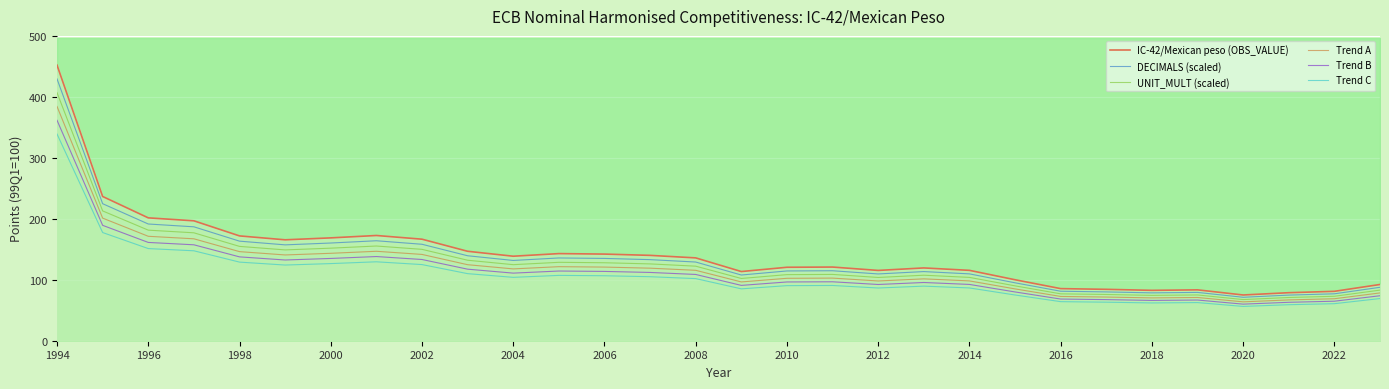

Reading right to left, list all the values displayed in this chart.

IC-42/Mexican peso (OBS_VALUE): 92.2	81.0	78.8	75.0	83.4	82.6	84.3	85.4	100.0	115.4	119.4	115.3	120.8	120.5	113.5	135.9	140.0	142.1	142.9	138.6	146.7	166.5	172.6	168.7	165.5	171.9	196.7	201.5	236.6	452.0
DECIMALS (scaled): 87.6	77.0	74.8	71.3	79.2	78.5	80.1	81.2	95.0	109.7	113.4	109.5	114.8	114.4	107.8	129.1	133.0	135.0	135.7	131.7	139.4	158.2	164.0	160.3	157.2	163.3	186.8	191.4	224.7	429.4
UNIT_MULT (scaled): 83.0	72.9	70.9	67.5	75.1	74.4	75.9	76.9	90.0	103.9	107.4	103.8	108.7	108.4	102.1	122.3	126.0	127.9	128.6	124.7	132.0	149.9	155.3	151.8	149.0	154.7	177.0	181.4	212.9	406.8
Trend A: 78.4	68.9	67.0	63.8	70.9	70.2	71.6	72.6	85.0	98.1	101.5	98.0	102.7	102.4	96.4	115.5	119.0	120.8	121.5	117.8	124.7	141.6	146.7	143.4	140.7	146.1	167.2	171.3	201.1	384.2
Trend B: 73.8	64.8	63.0	60.0	66.7	66.1	67.4	68.4	80.0	92.3	95.5	92.2	96.7	96.4	90.8	108.7	112.0	113.7	114.3	110.9	117.4	133.2	138.1	135.0	132.4	137.5	157.3	161.2	189.3	361.6
Trend C: 69.2	60.8	59.1	56.3	62.6	62.0	63.2	64.1	75.0	86.6	89.5	86.5	90.6	90.3	85.1	101.9	105.0	106.6	107.2	104.0	110.0	124.9	129.4	126.5	124.1	128.9	147.5	151.1	177.4	339.0